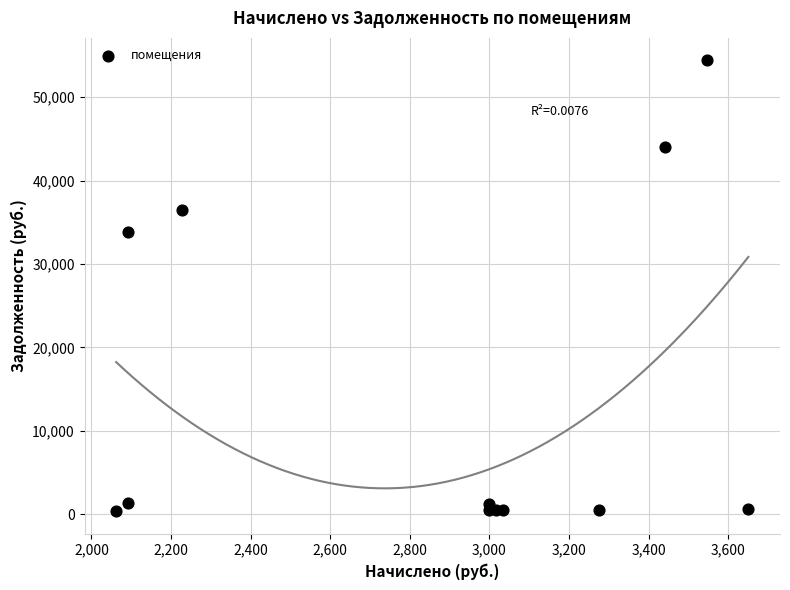

What Y value in the scatter plot is closest to 27367?

33830.0